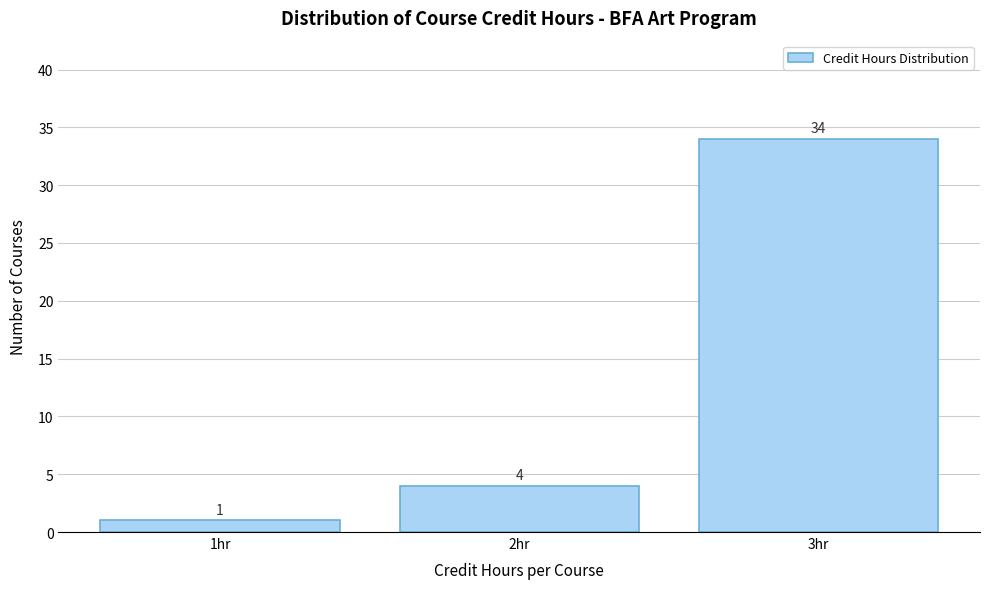

Reading left to right, what are all the values shown in this chart?

1hr=1	2hr=4	3hr=34